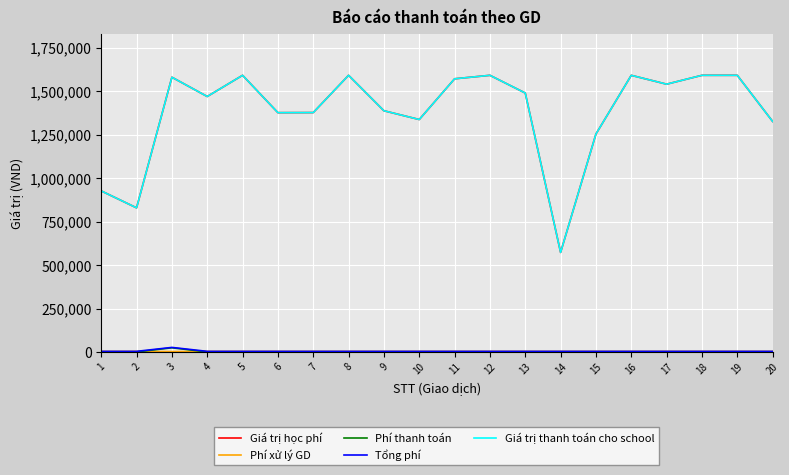

Does the chart display data point markers on the line(s)?

No